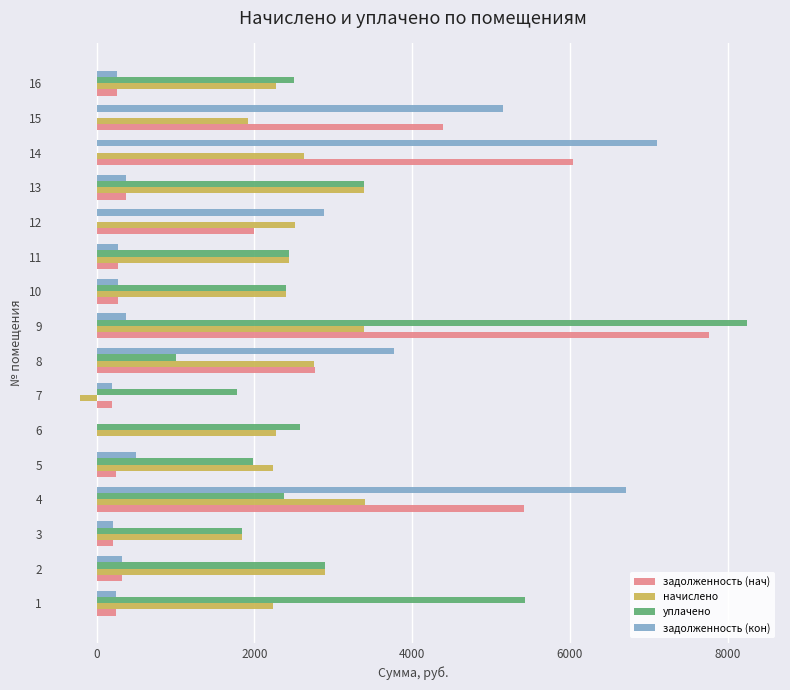

At which label does уплачено reach its peak?

9